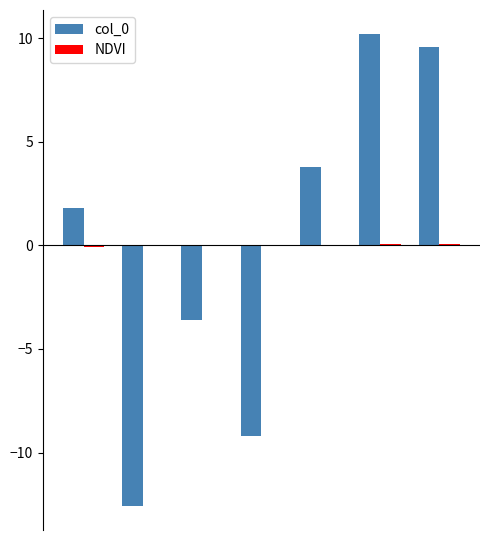

What is the highest value of the col_0 series?

10.2